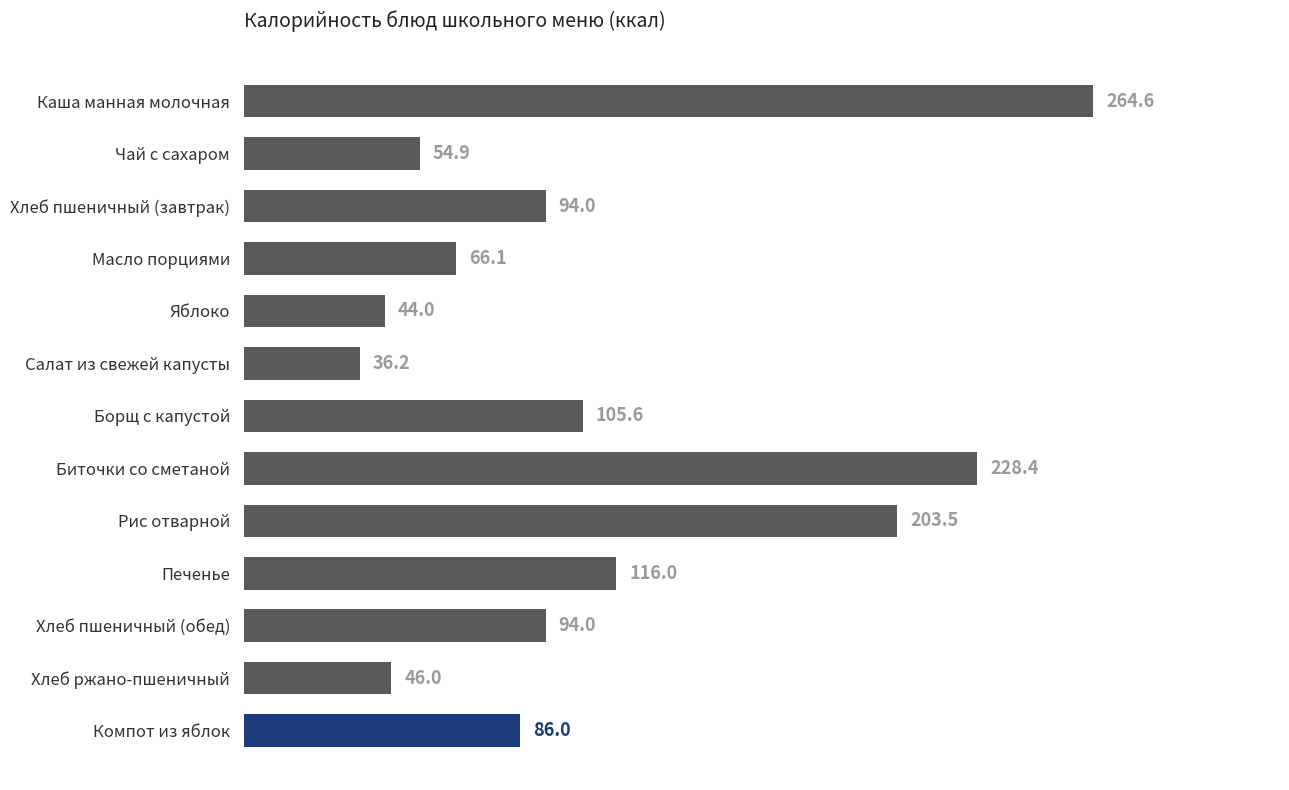

The chart shows a value of 54.9 at Чай с сахаром. True or false?

True